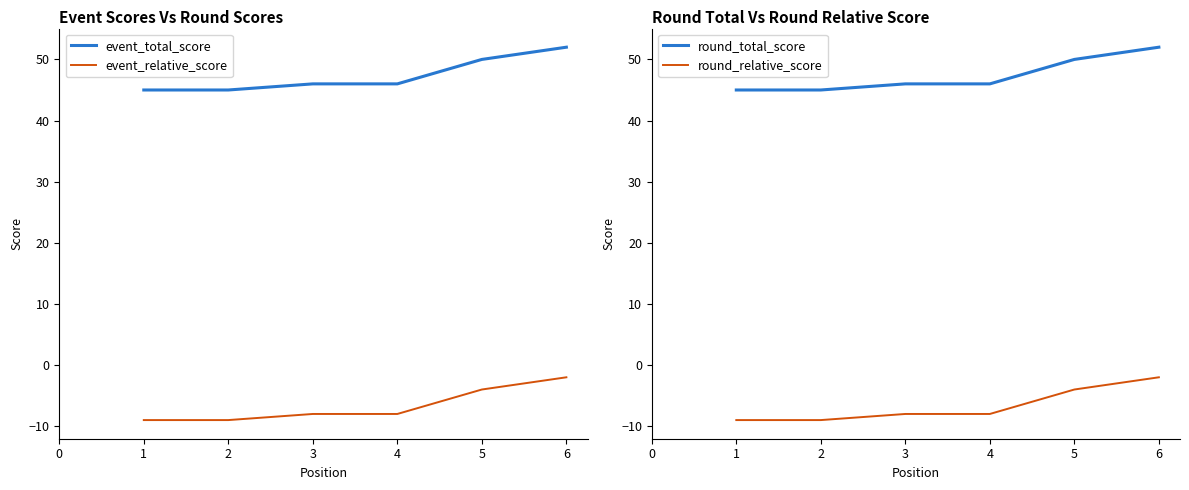

What is the difference between the maximum and minimum values in the round_relative_score series?

7